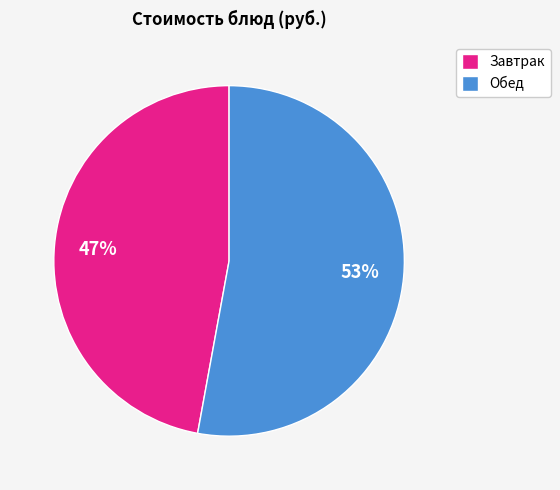

To the nearest percent, what is the difference between the largest and smallest slice percentages?

6%